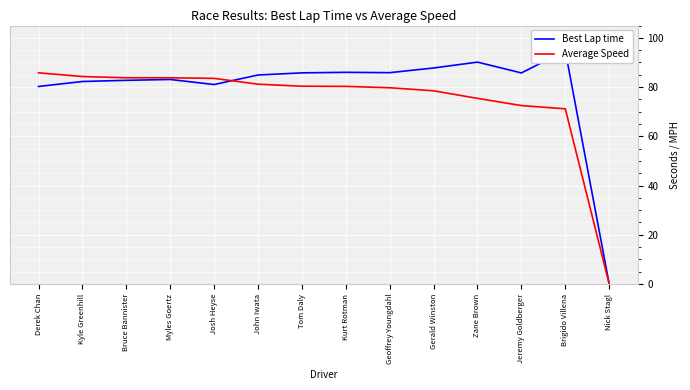

At which label is Best Lap time closest to 47?

Derek Chan